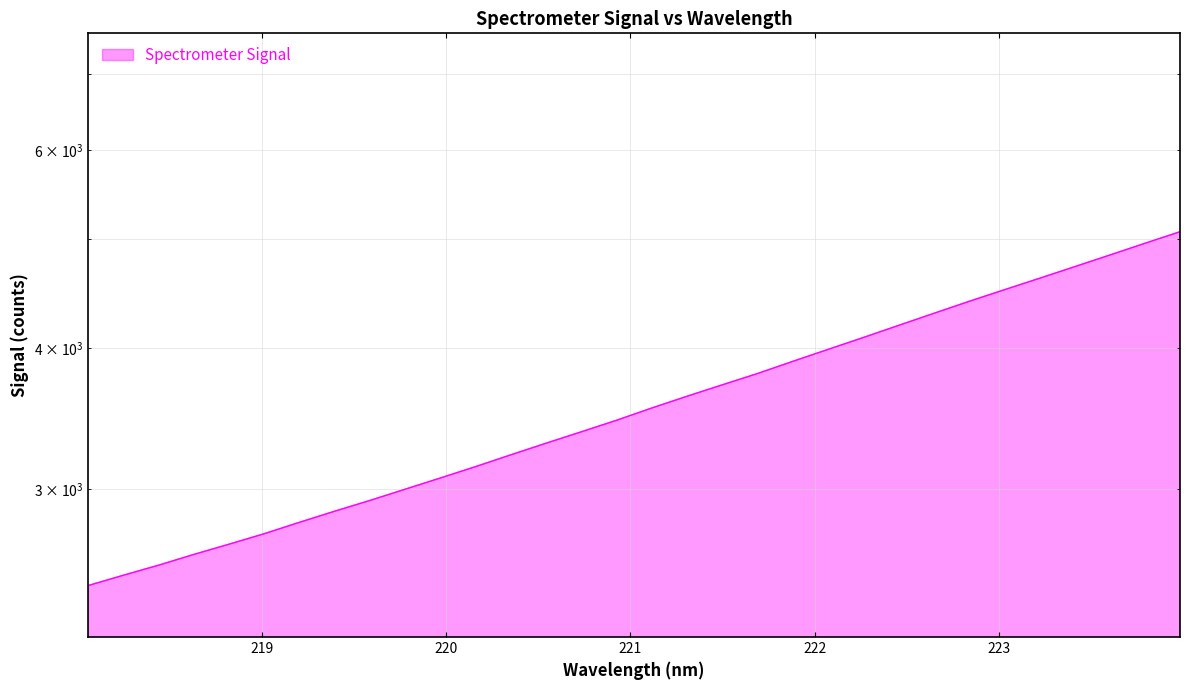

What is the value of the 16th point from the left?

3453.4